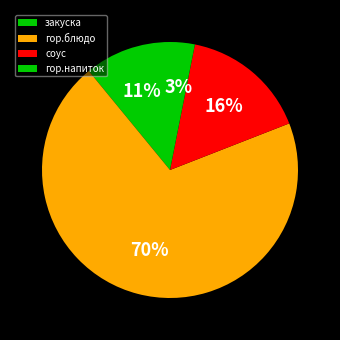

Is there any slice that represents more than half of the pie?

Yes